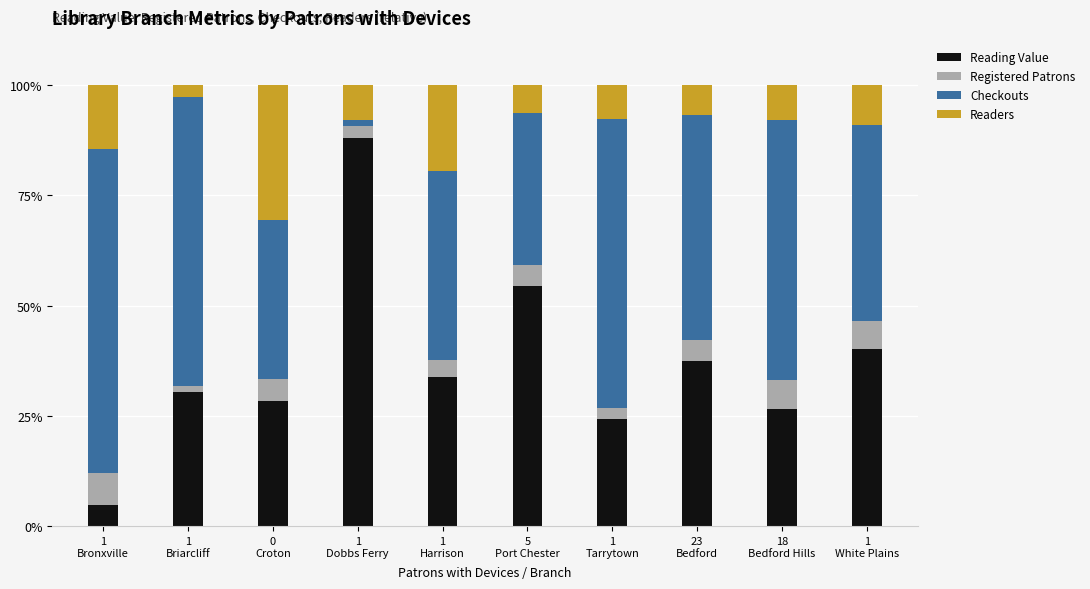

What is the lowest value of the Reading Value series?

4.8